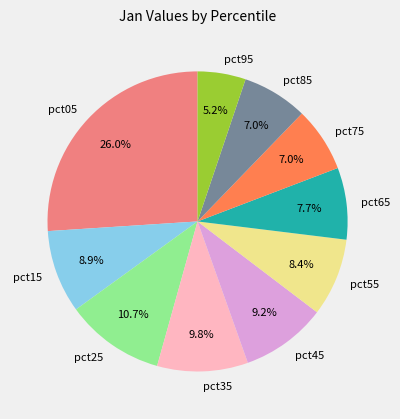

The pct65 slice represents 8% of the pie. True or false?

True